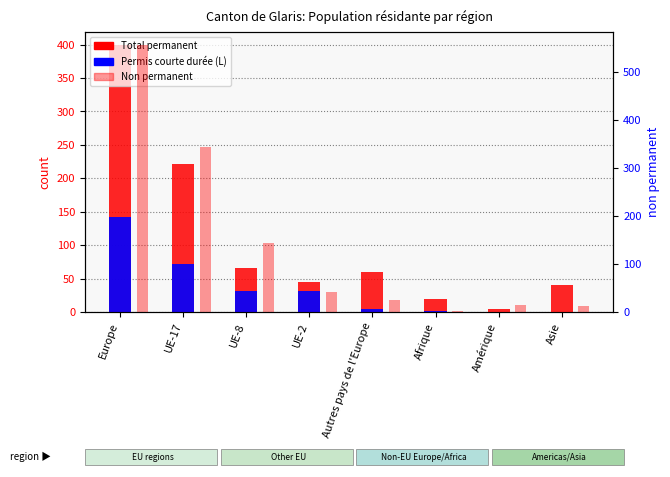

What is the approximate value of Total permanent at Autres pays de l'Europe?

60